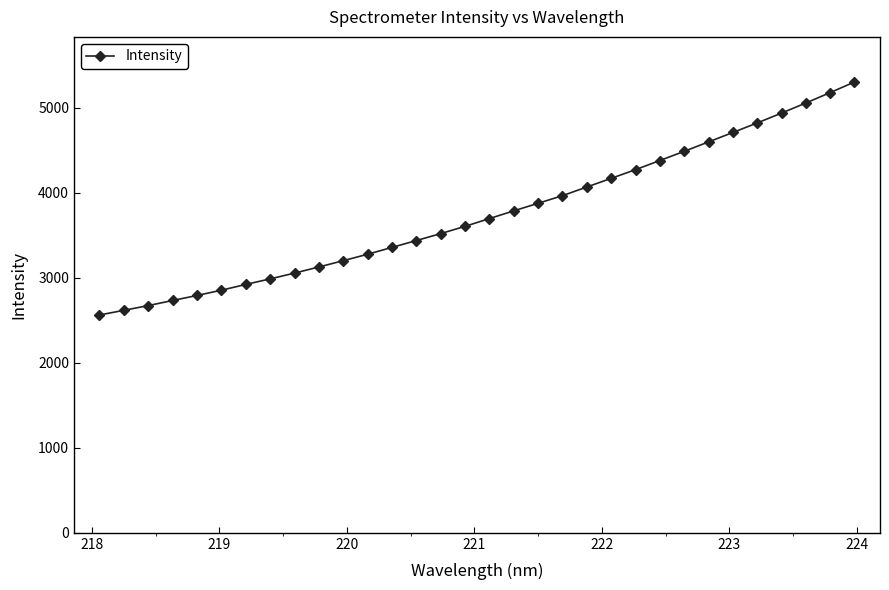

What is the greatest value displayed?

5300.4